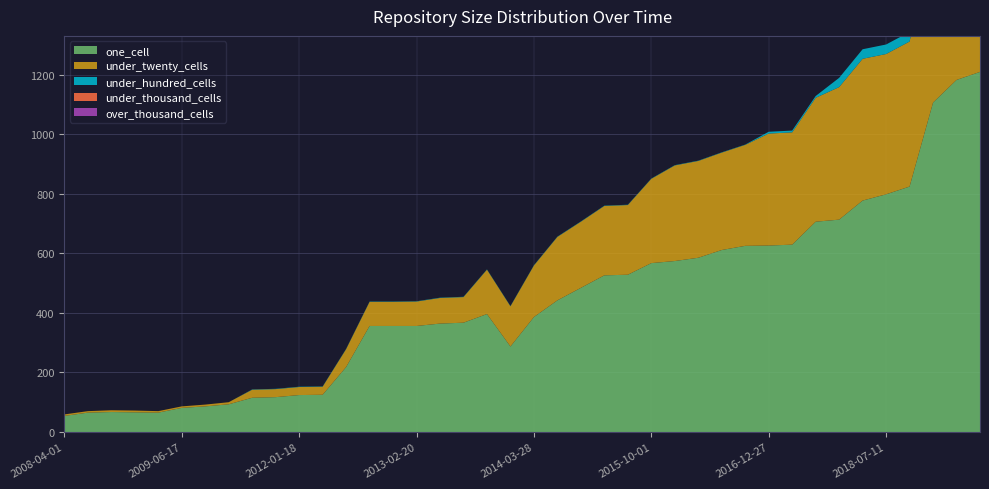

Reading right to left, transcribe all the data shown in this chart.

one_cell: 1209	1182	1106	824	798	777	713	706	629	626	625	611	585	574	567	528	526	484	442	386	287	396	367	364	356	356	356	218	125	124	117	115	93	86	81	65	66	67	65	54
under_twenty_cells: 624	610	560	487	471	476	445	416	377	376	339	327	325	321	283	234	233	222	213	173	135	149	86	86	82	81	81	60	27	27	27	27	7	6	5	5	6	6	5	5
under_hundred_cells: 85	85	83	32	32	32	31	6	6	6	1	1	1	1	1	1	1	1	1	1	1	1	1	1	1	1	1	1	1	1	1	1	0	0	0	0	0	0	0	0
under_thousand_cells: 0	0	0	0	0	0	0	0	0	0	0	0	0	0	0	0	0	0	0	0	0	0	0	0	0	0	0	0	0	0	0	0	0	0	0	0	0	0	0	0
over_thousand_cells: 0	0	0	0	0	0	0	0	0	0	0	0	0	0	0	0	0	0	0	0	0	0	0	0	0	0	0	0	0	0	0	0	0	0	0	0	0	0	0	0